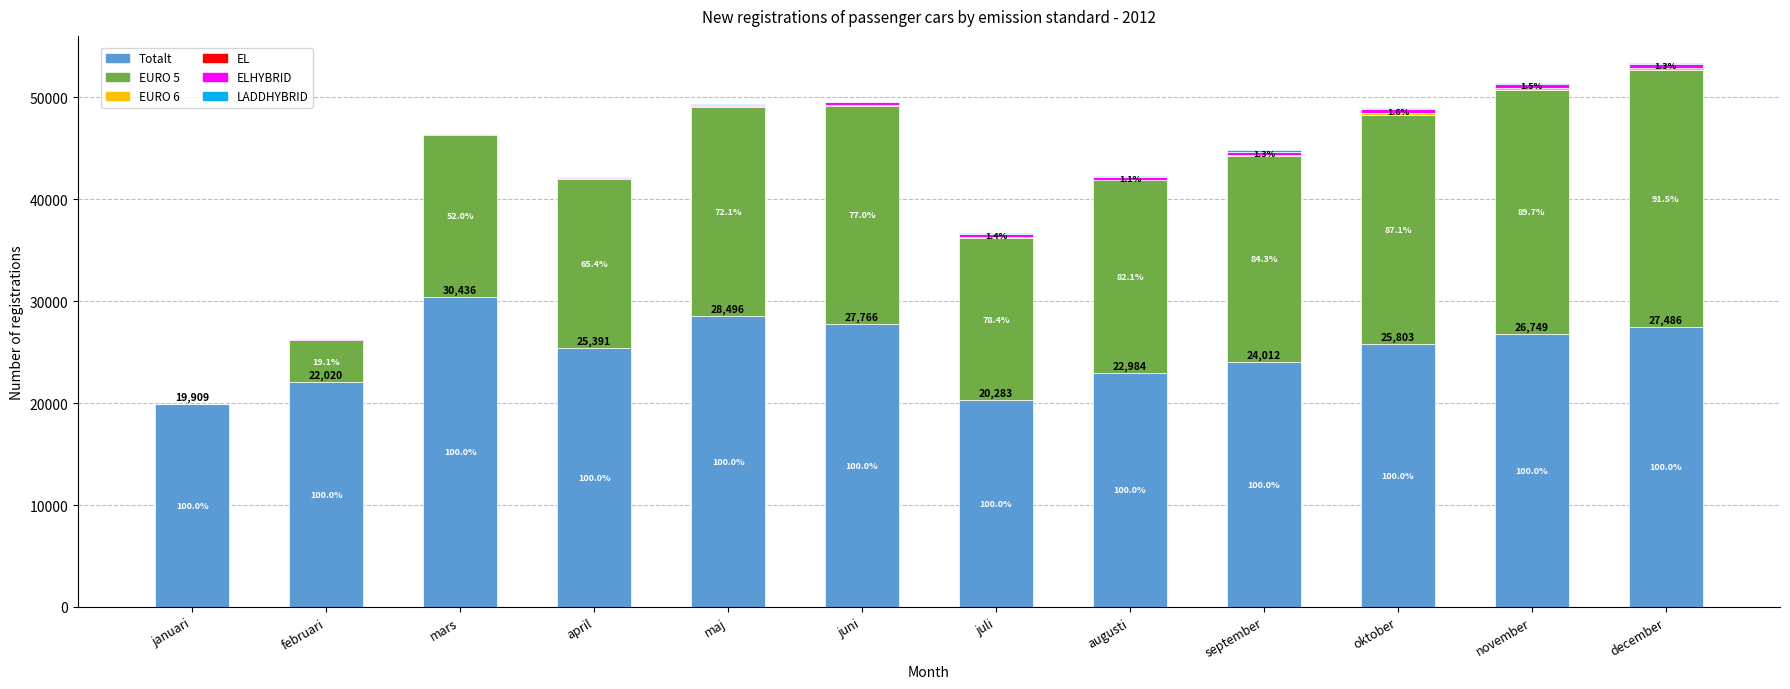

What is the label of the 12th bar from the left?

december